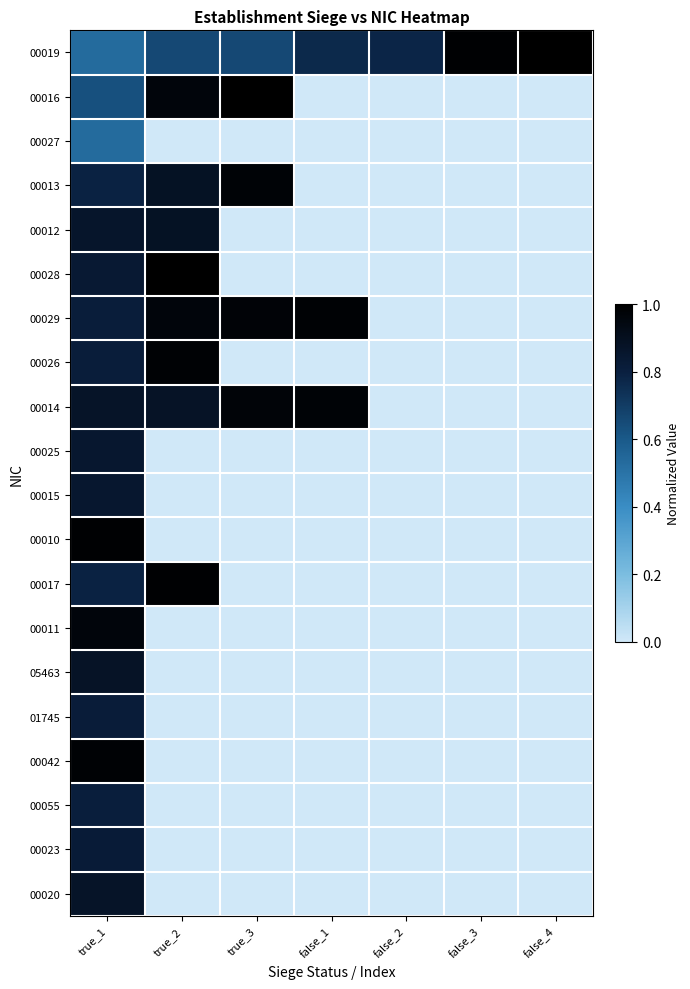

What is the difference between the highest and lowest values at false_1?

1.0